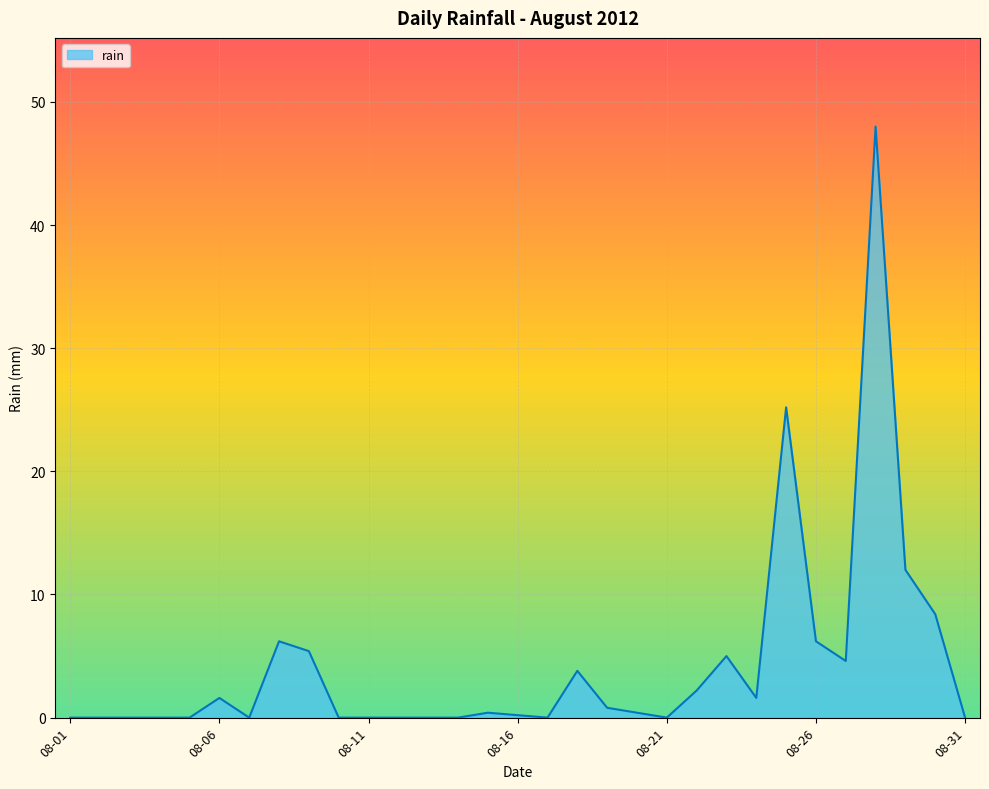

What is the maximum value shown in the chart?

48.0